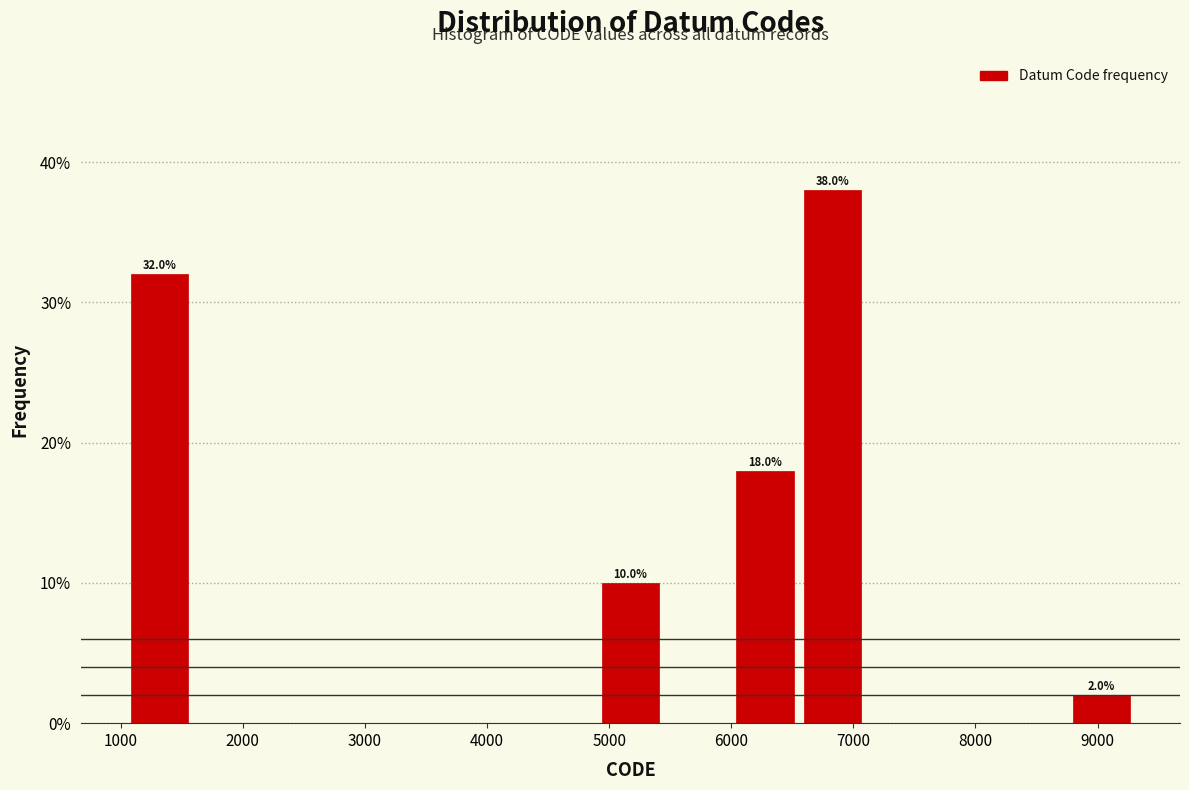

Over which range of the x-axis is the bar tallest?

6600 to 7100